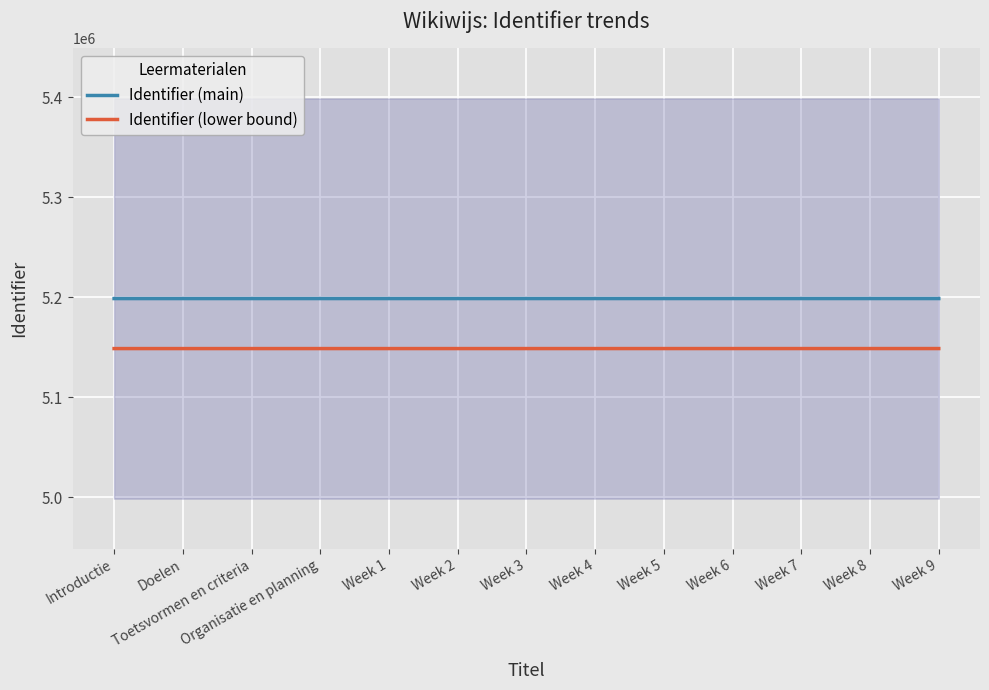

True or false: Identifier (lower bound) has a value of 5148546 at Organisatie en planning.

True